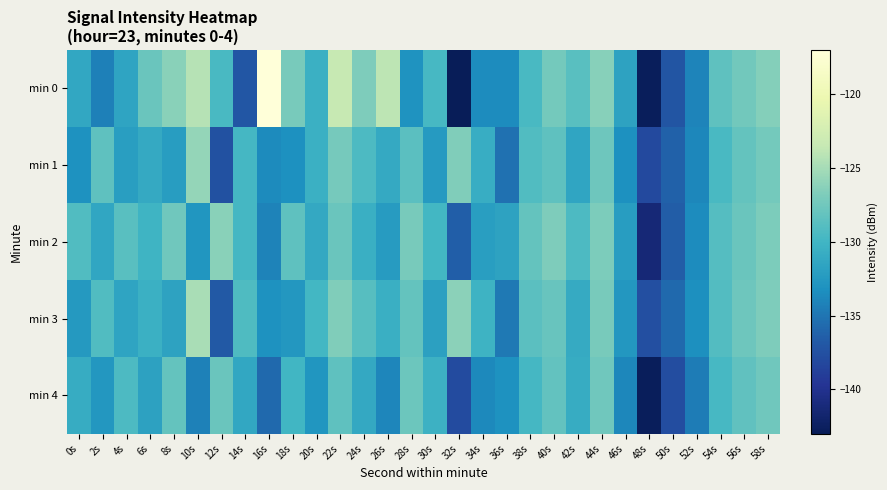

Between 12s and 40s, which series saw the biggest shift?

min 1